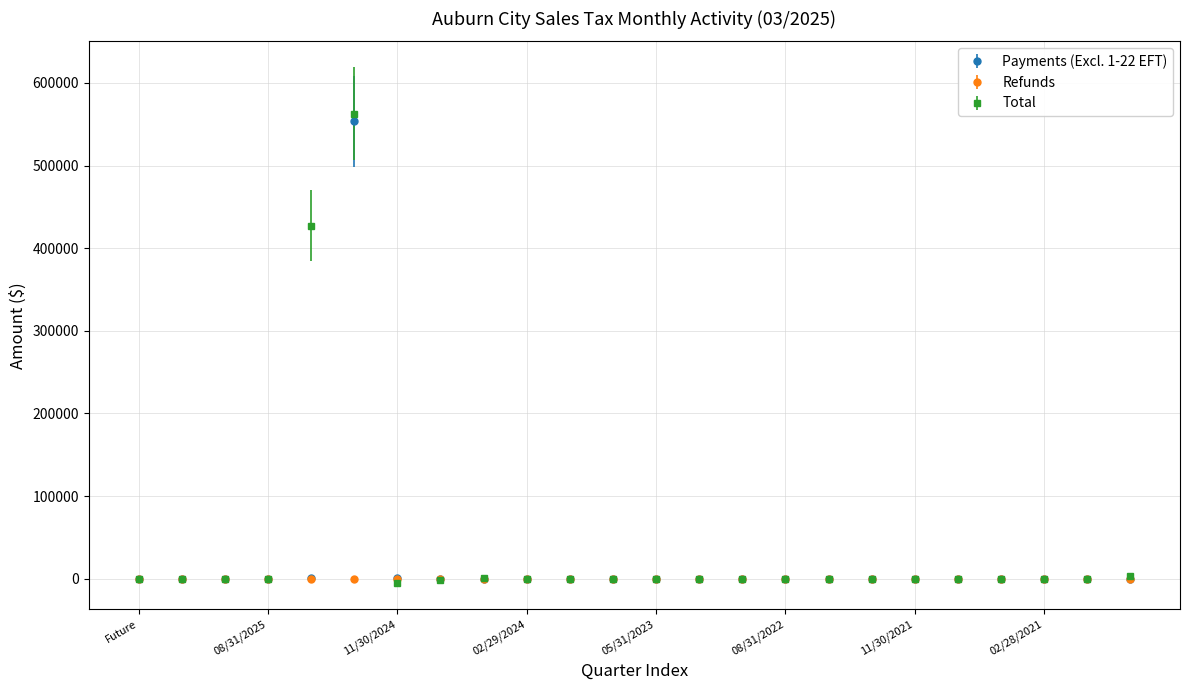

Which series has the widest spread of values?

Total